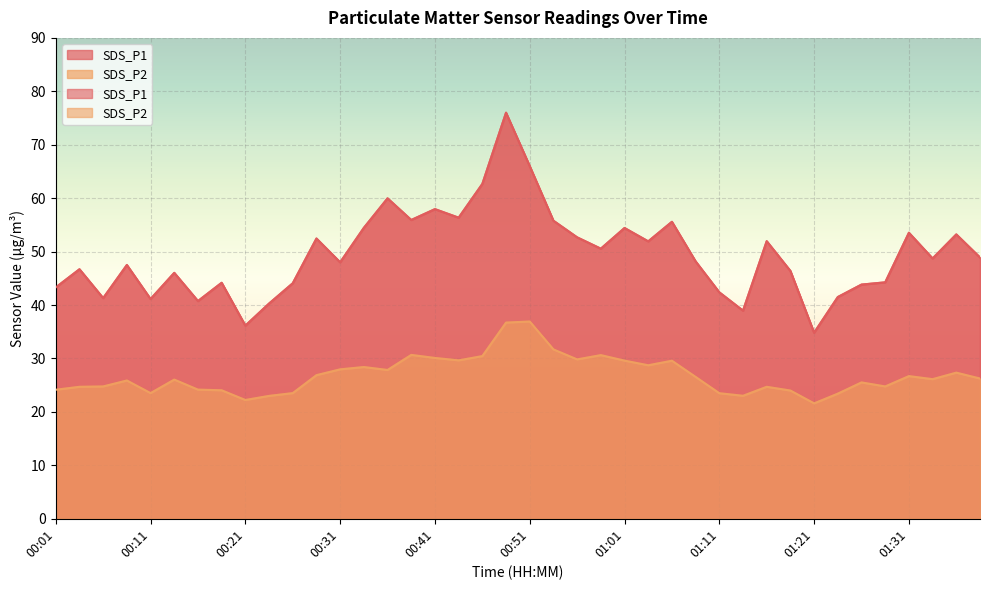

True or false: SDS_P2 has a value of 17.5 at 00:36.

False